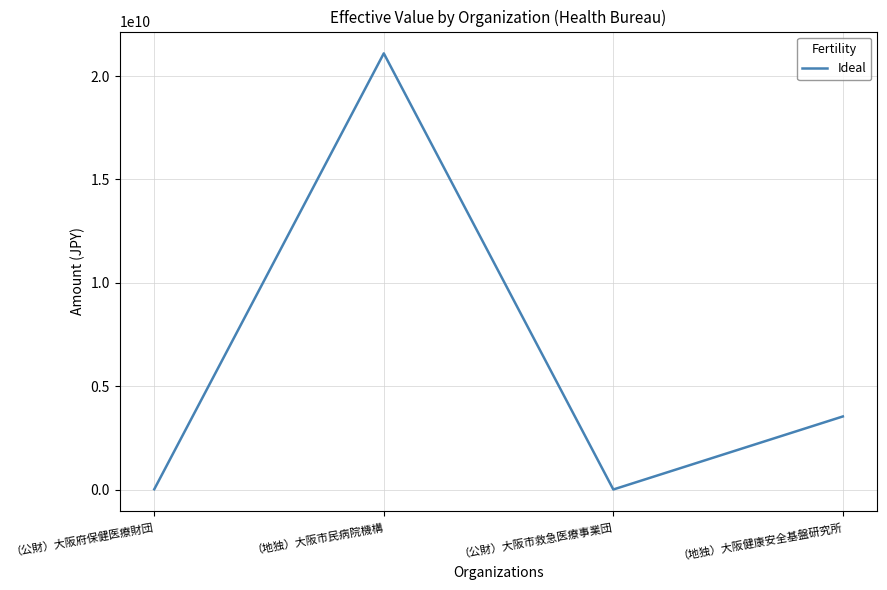

What is the difference between the values at （公財）大阪市救急医療事業団 and （地独）大阪健康安全基盤研究所?

3531845912